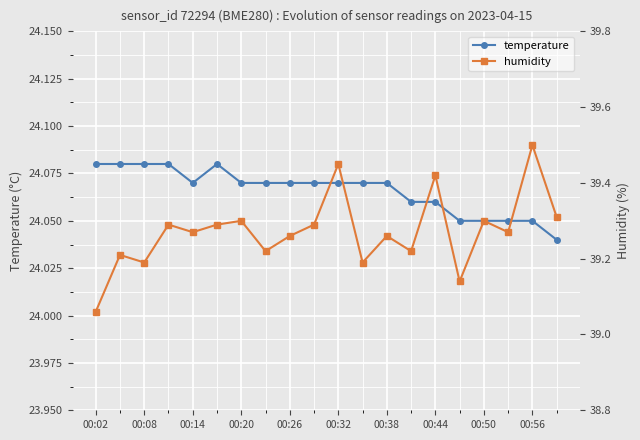

What is the smallest value displayed?

24.0